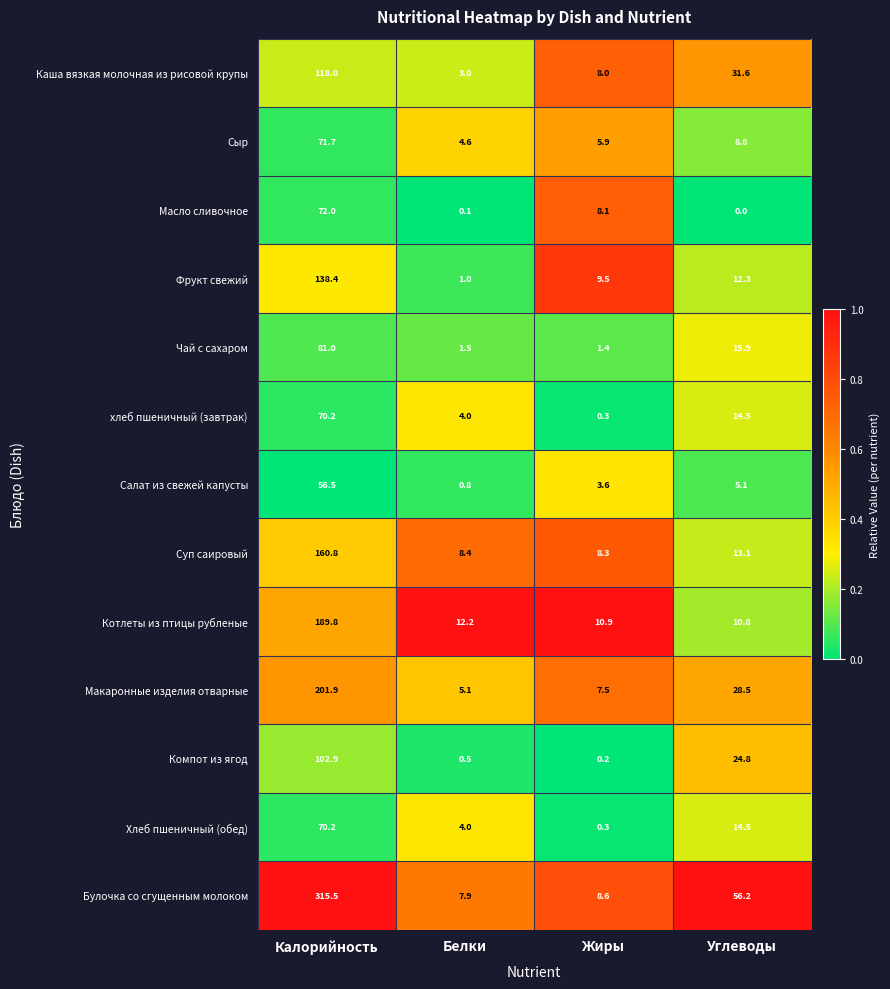

At which category is the sum across all series the highest?

Калорийность